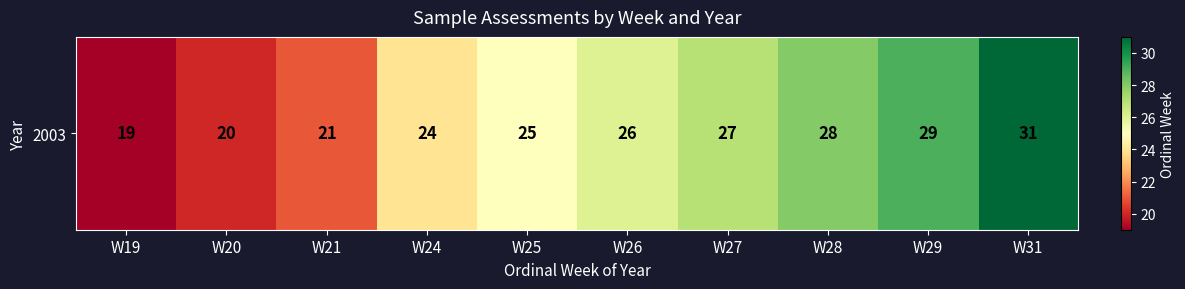

Is it true that the value at W28 is 28?

True